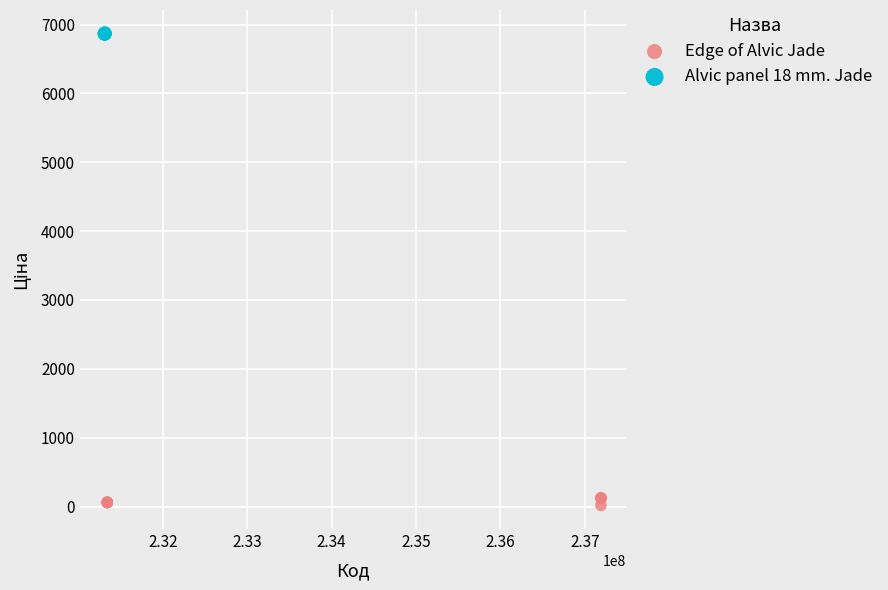

Which series reaches the maximum Y coordinate?

Alvic panel 18 mm. Jade